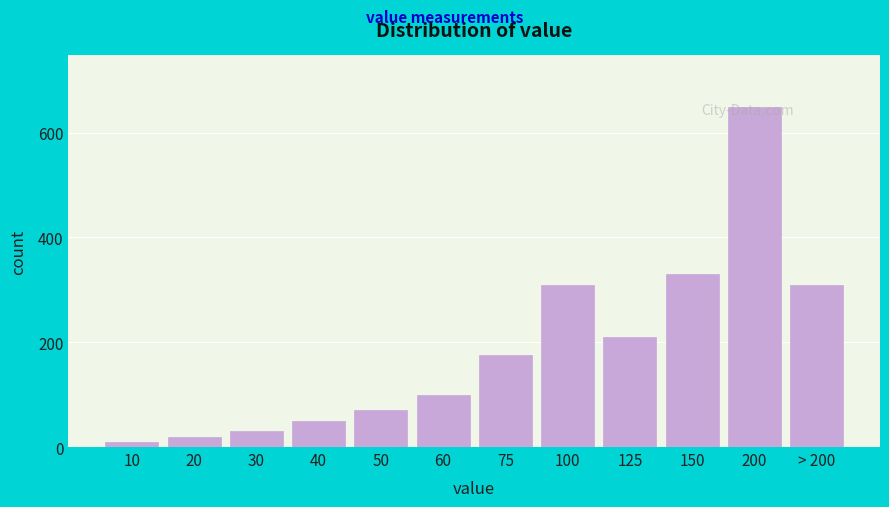

What is the difference between the second highest and second lowest values?

310